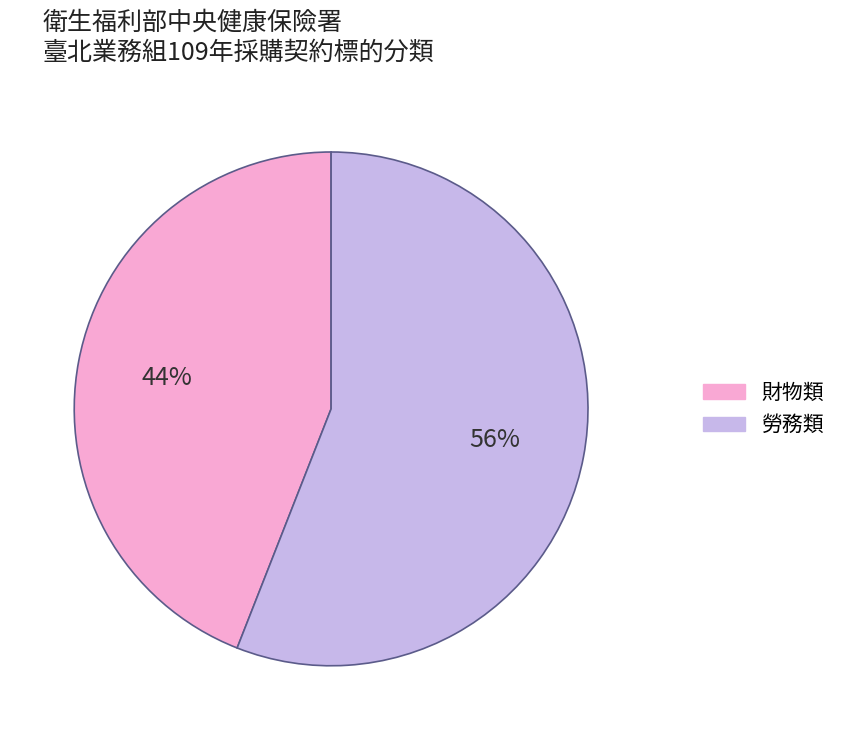

To the nearest percent, what is the difference between the 財物類 and 勞務類 slice percentages?

12%